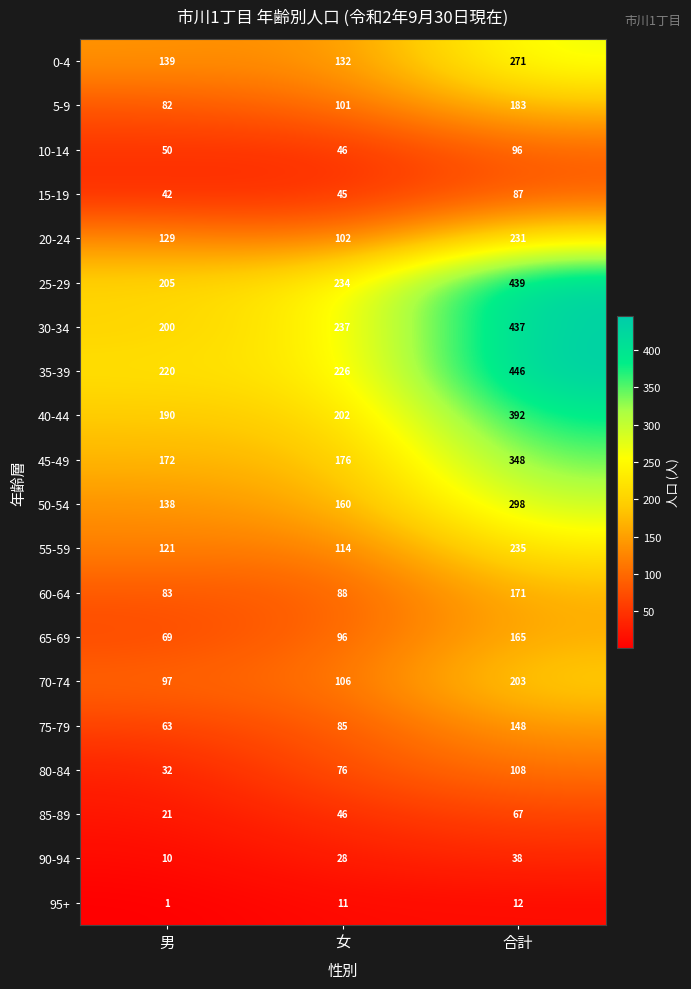

Which series changed the most between 女 and 合計?

35-39